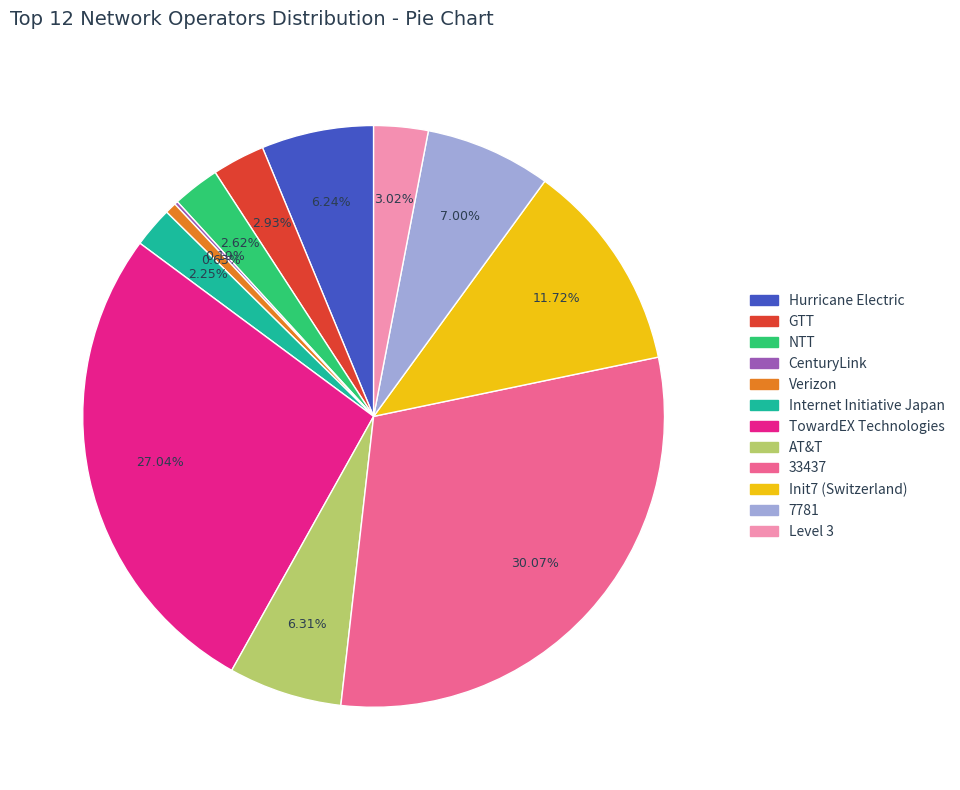

Is there a majority slice in this chart?

No